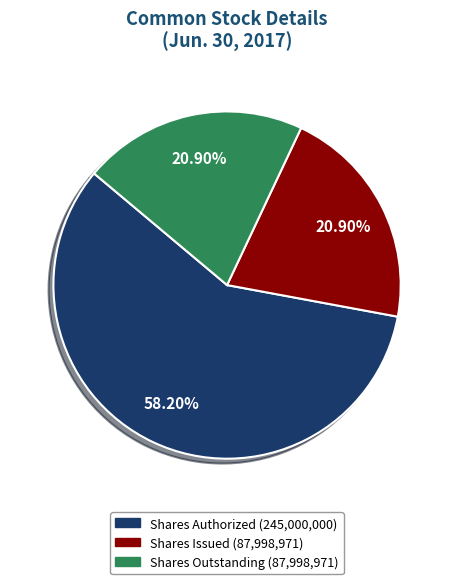

Count the number of slices in the pie.

3